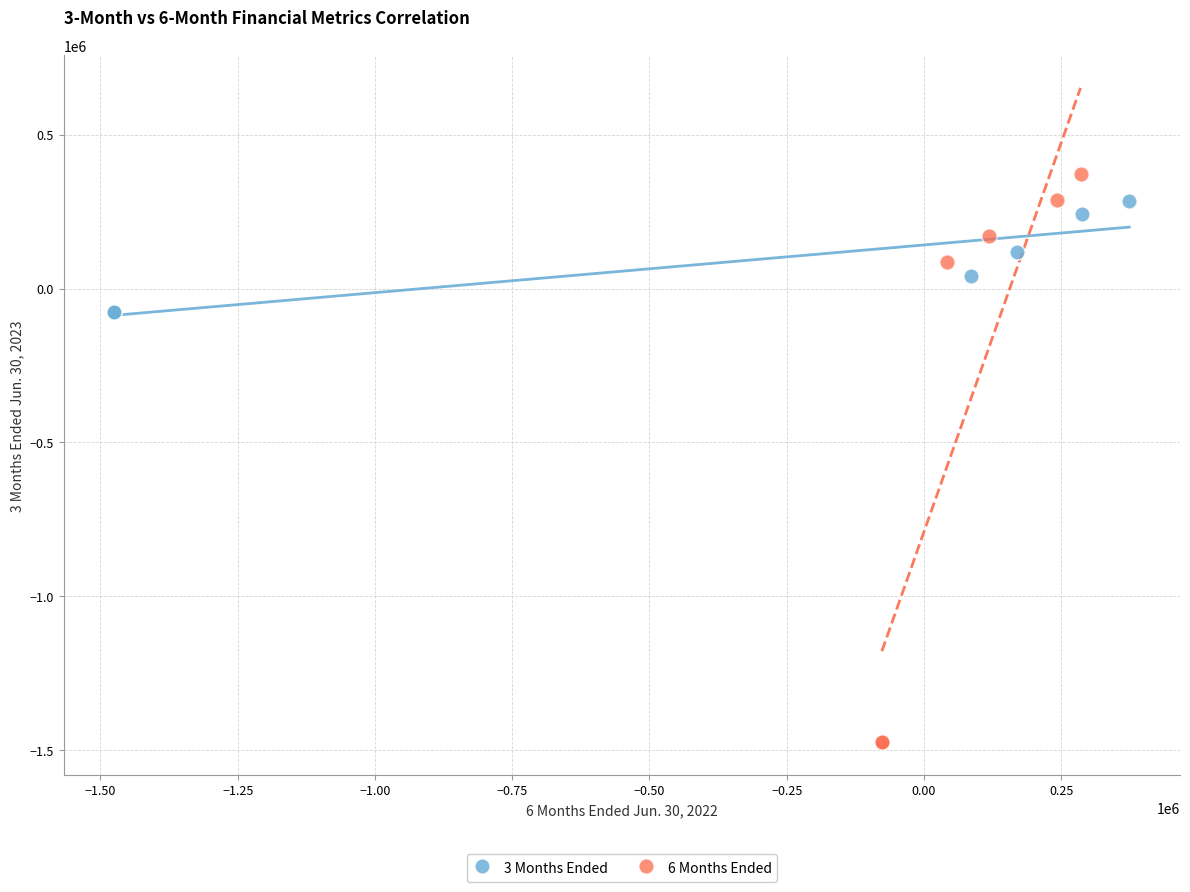

Which series has the largest Y range (max minus min)?

6 Months Ended